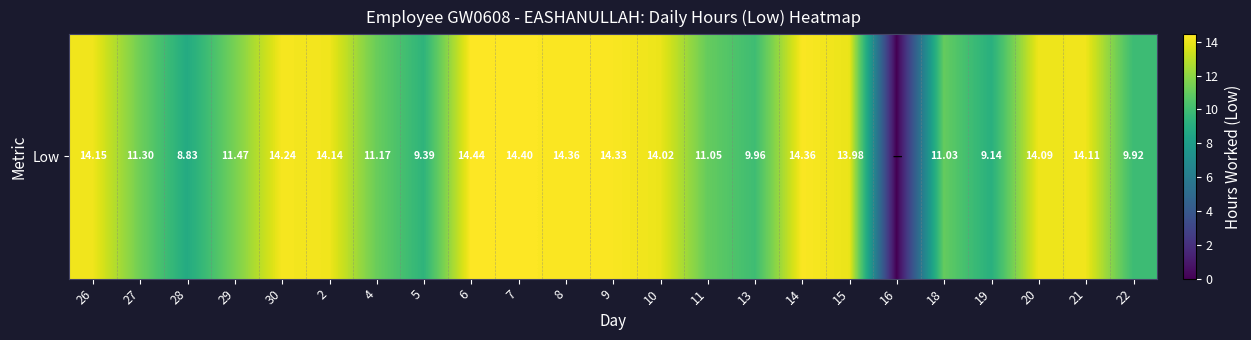

What is the difference between the values at 10 and 11?

3.0